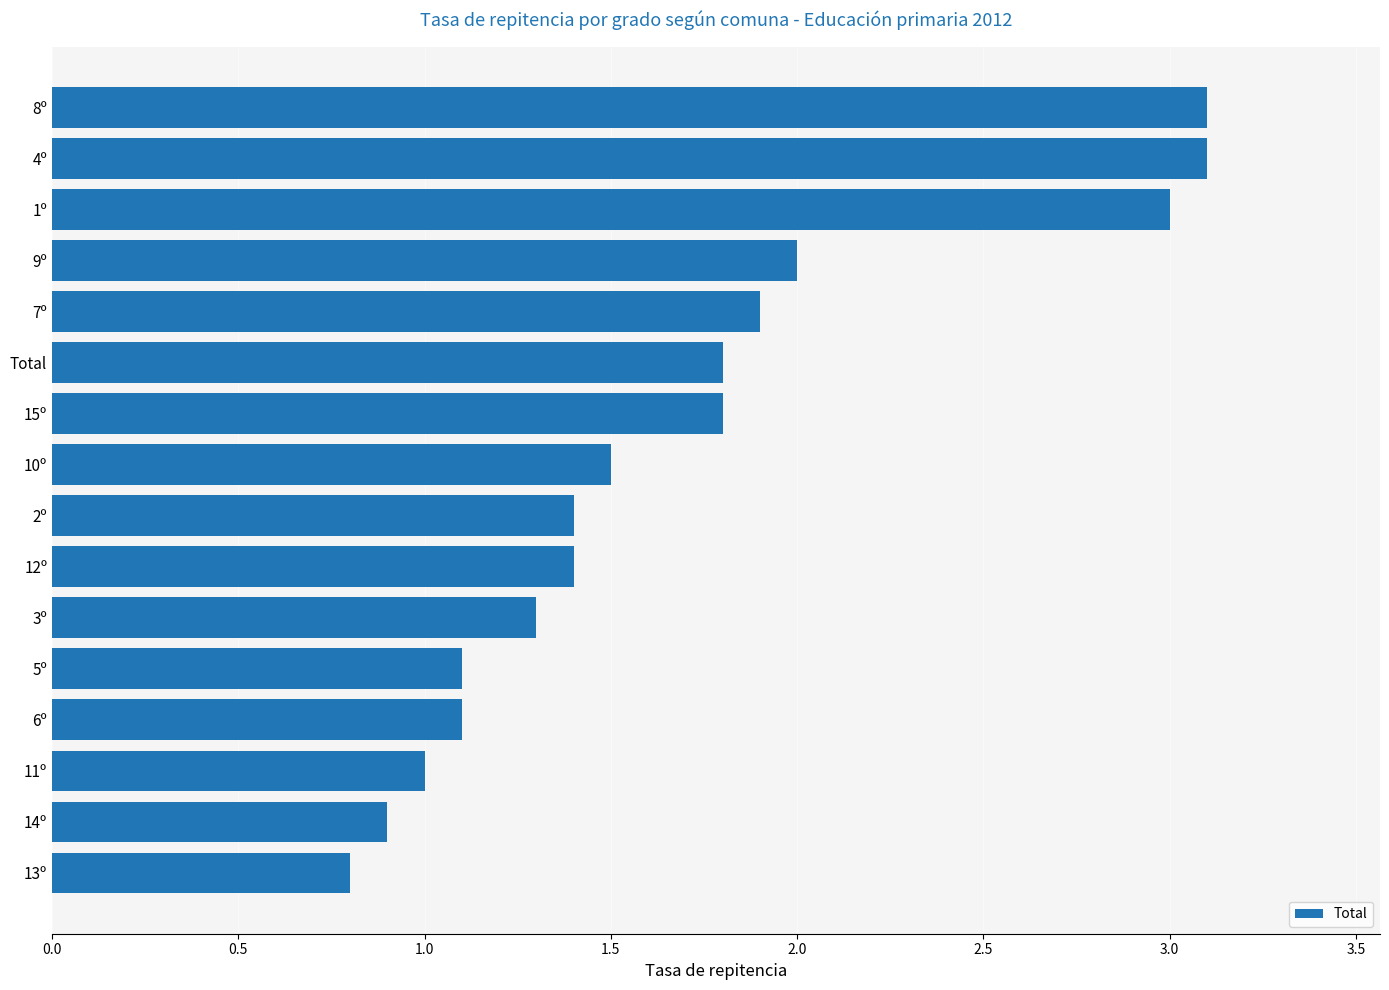

Between 3º and 8º, which is larger?

8º